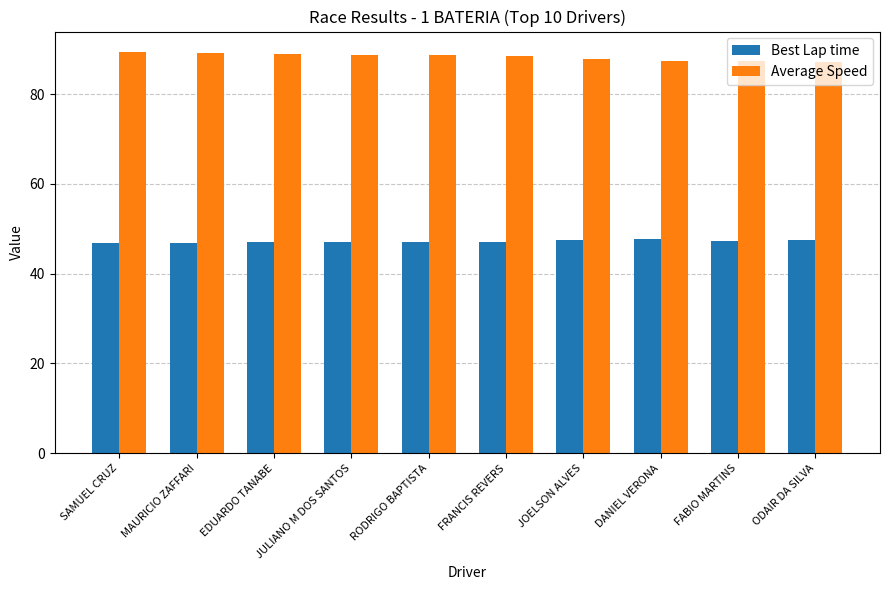

At how many categories does at least one series exceed 61?

10